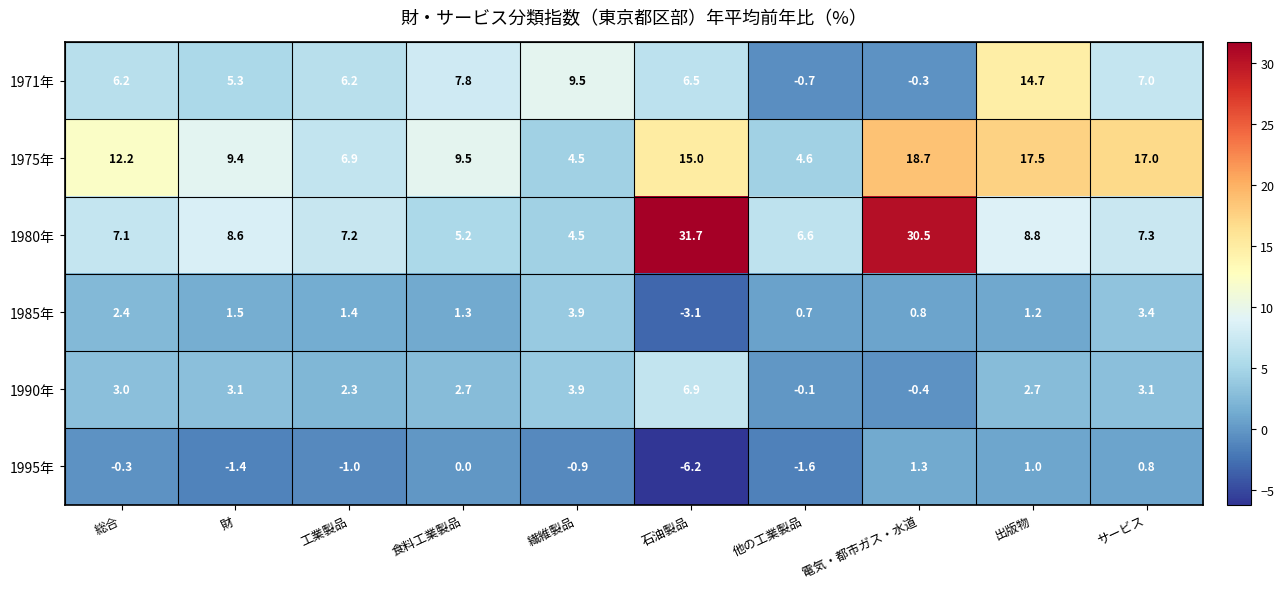

At which label is 1971年 closest to 7?

サービス